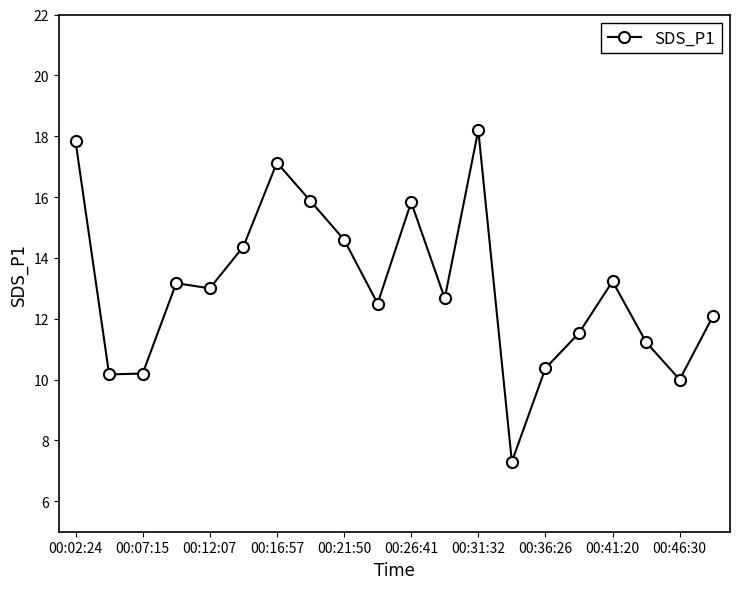

How many distinct data groups are displayed?

1